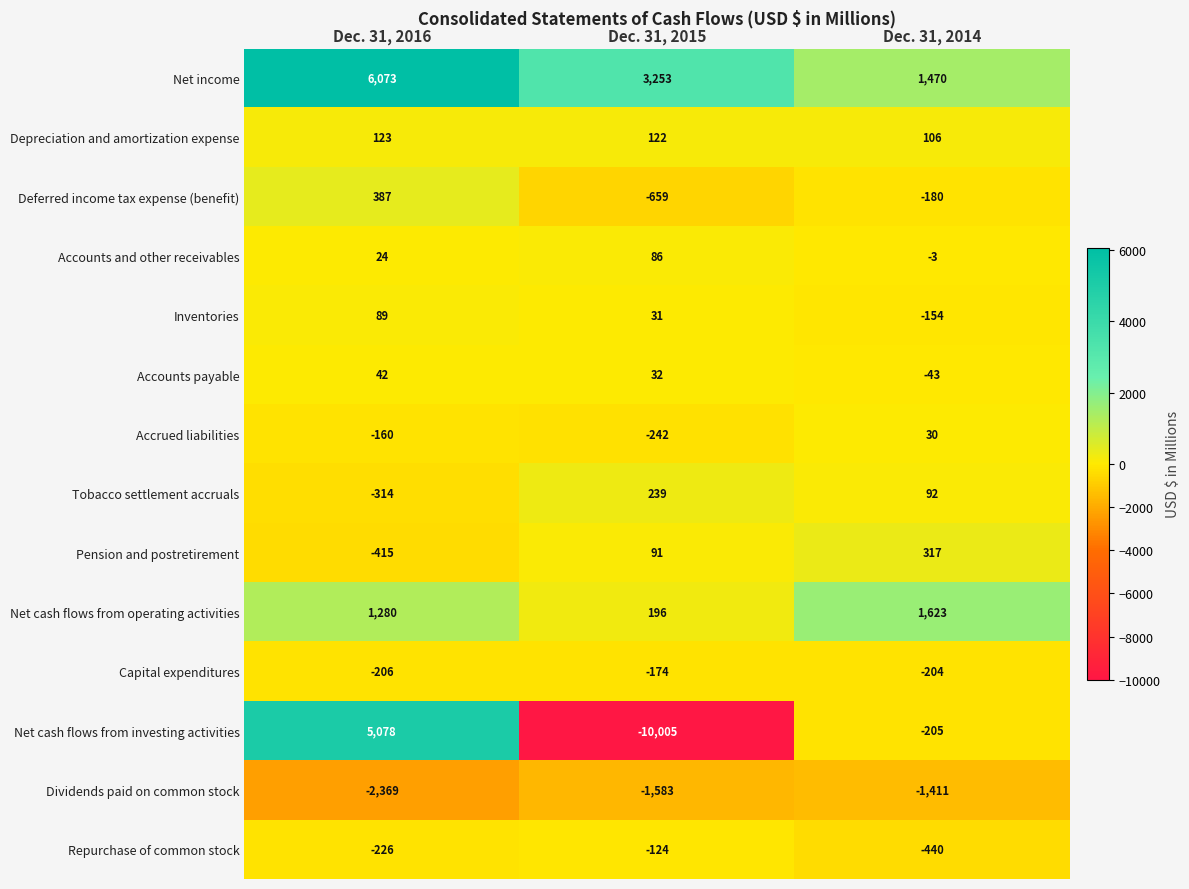

What is the spread (max minus min) of values at Dec. 31, 2015?

13258